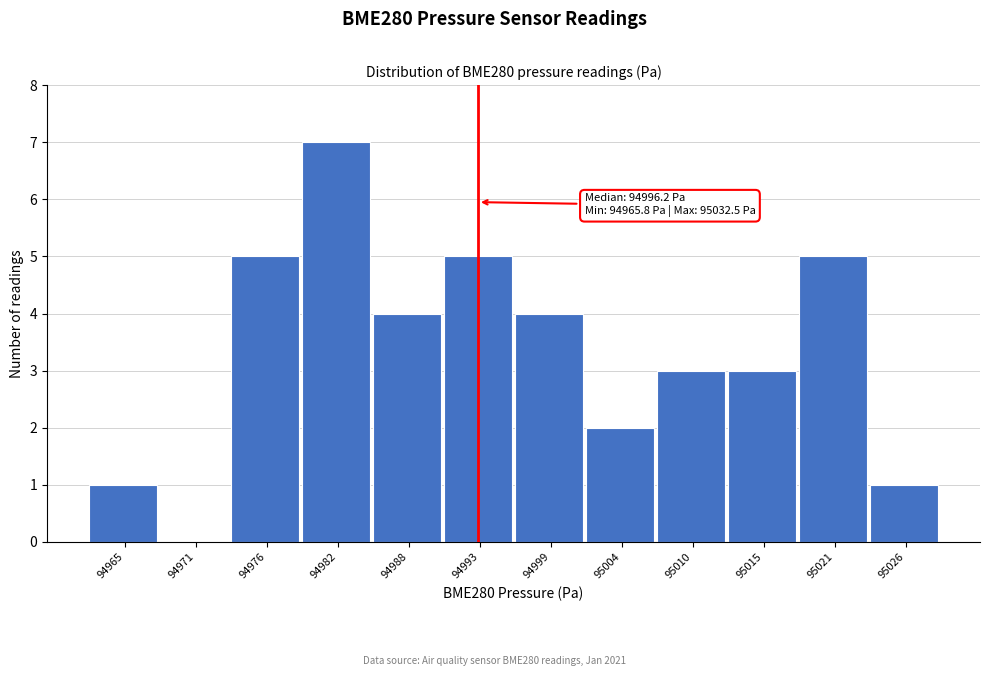

Reading left to right, extract all data points from this chart.

94965=1	94971=0	94976=5	94982=7	94988=4	94993=5	94999=4	95004=2	95010=3	95015=3	95021=5	95026=1